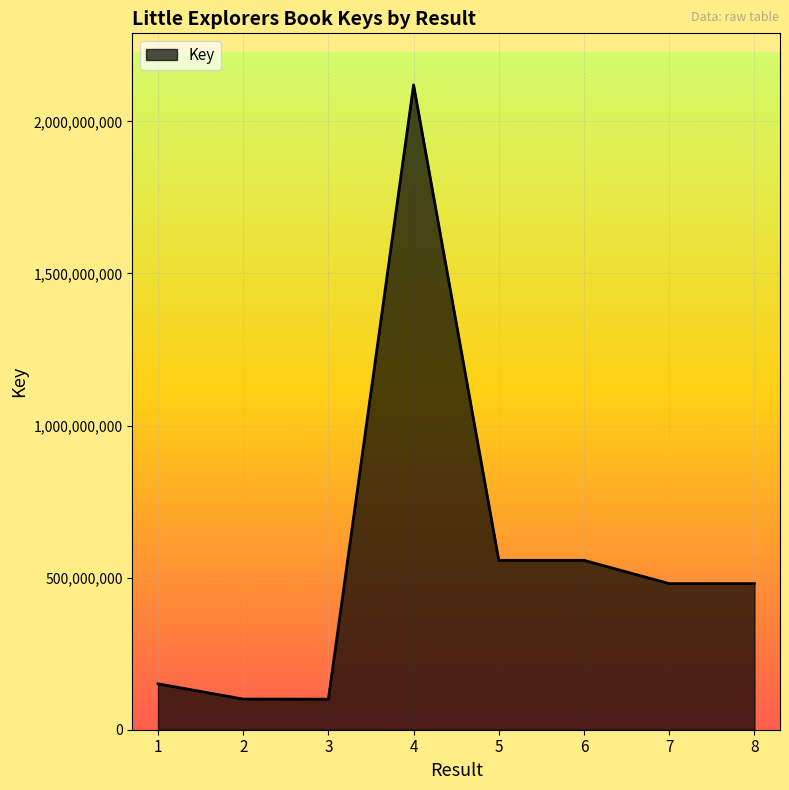

True or false: the data shows 556847610 at 5.

True